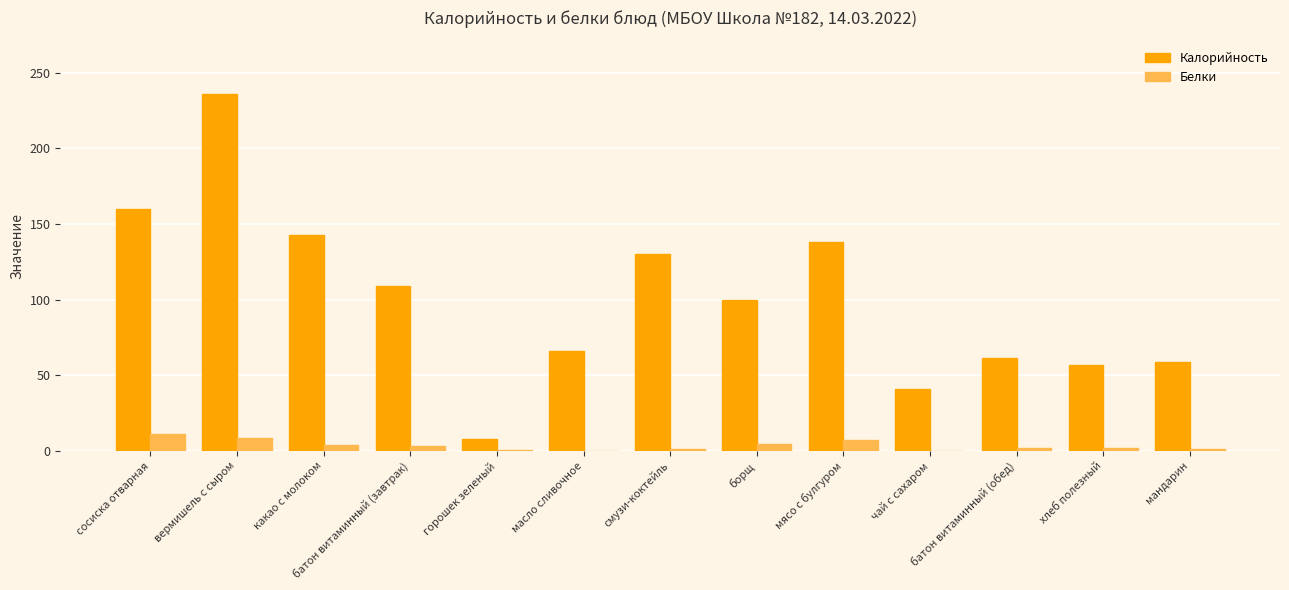

Is the value of Калорийность at масло сливочное greater than the value of Белки at сосиска отварная?

Yes